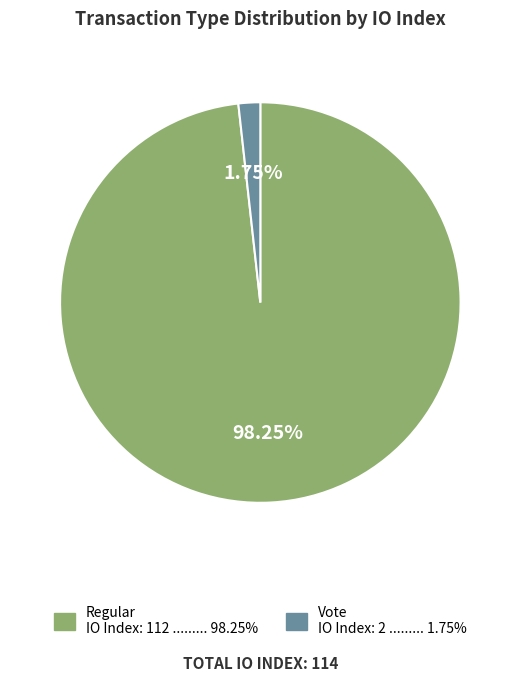

To the nearest percent, what is the combined percentage of Vote and Regular?

100%